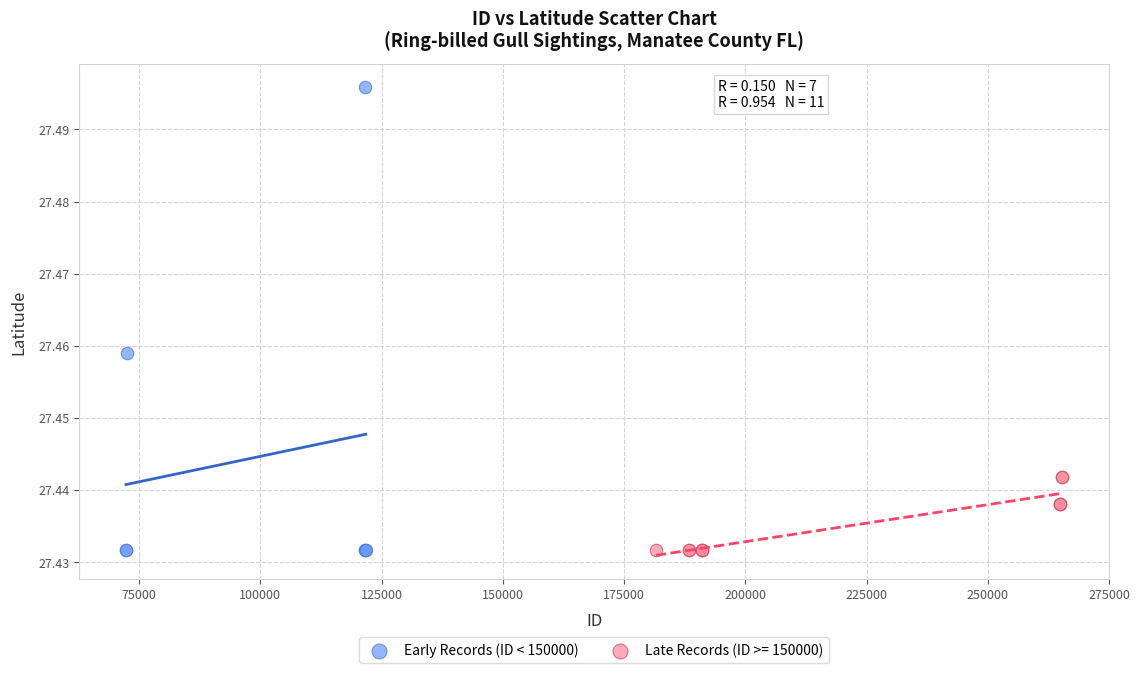

Which series reaches the maximum Y coordinate?

Early Records (ID < 150000)